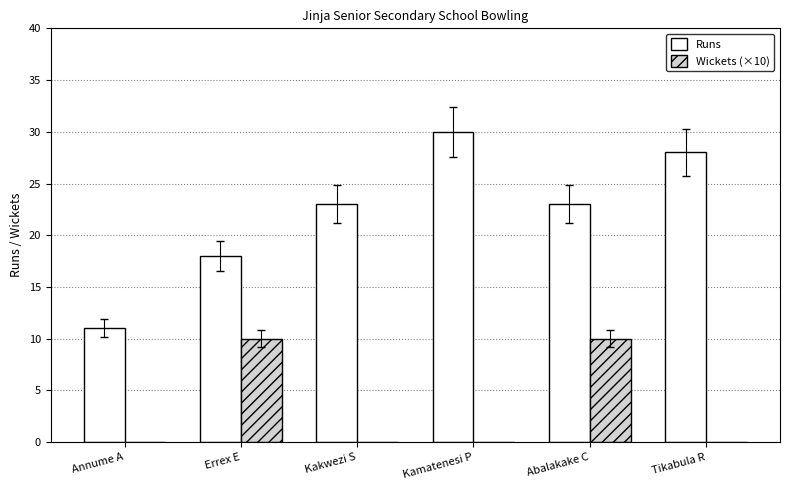

What are all the series names shown in the legend?

Runs, Wickets (×10)